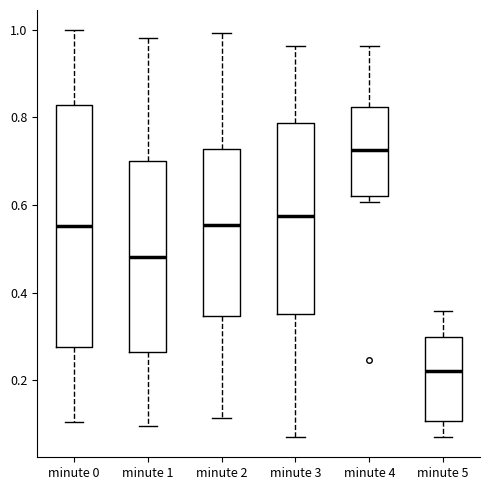

Reading left to right, transcribe this box plot: for each box, give where its median line is, the range the box spans, and where its two whiskers end, as read against the y-axis. The values are not printed on the chart, so give them approximately, as read against the axis.

minute 0: median 0.56, box 0.28 to 0.82, whiskers 0.10 to 1.00
minute 1: median 0.48, box 0.26 to 0.70, whiskers 0.10 to 0.98
minute 2: median 0.56, box 0.34 to 0.72, whiskers 0.12 to 1.00
minute 3: median 0.58, box 0.36 to 0.78, whiskers 0.08 to 0.96
minute 4: median 0.72, box 0.62 to 0.82, whiskers 0.60 to 0.96
minute 5: median 0.22, box 0.10 to 0.30, whiskers 0.08 to 0.36